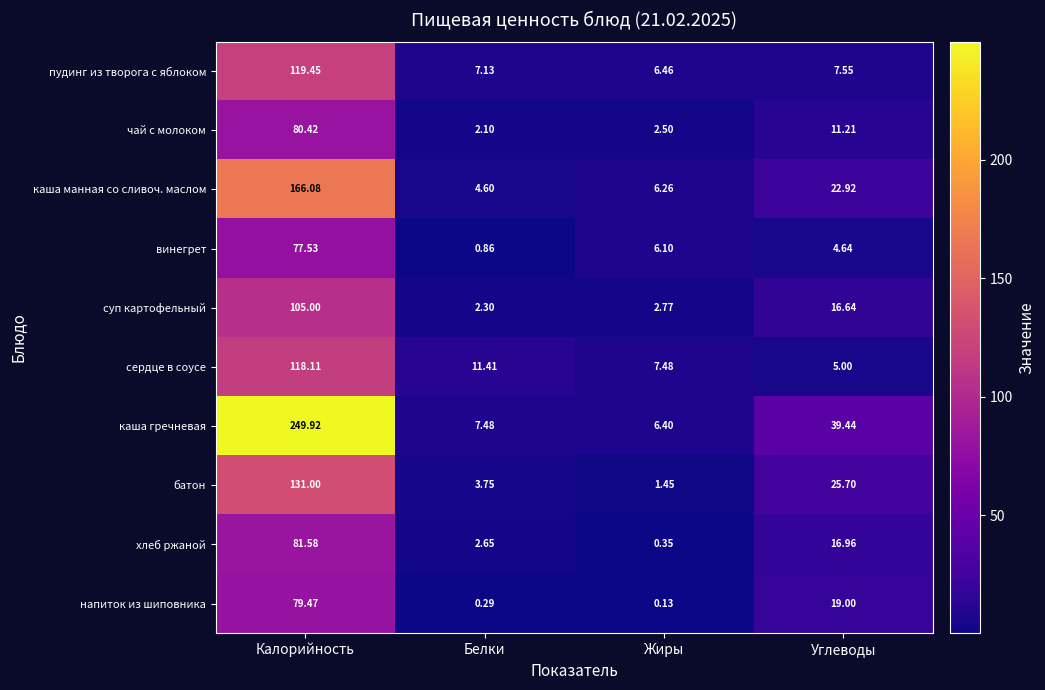

Count the number of categories in the chart.

4